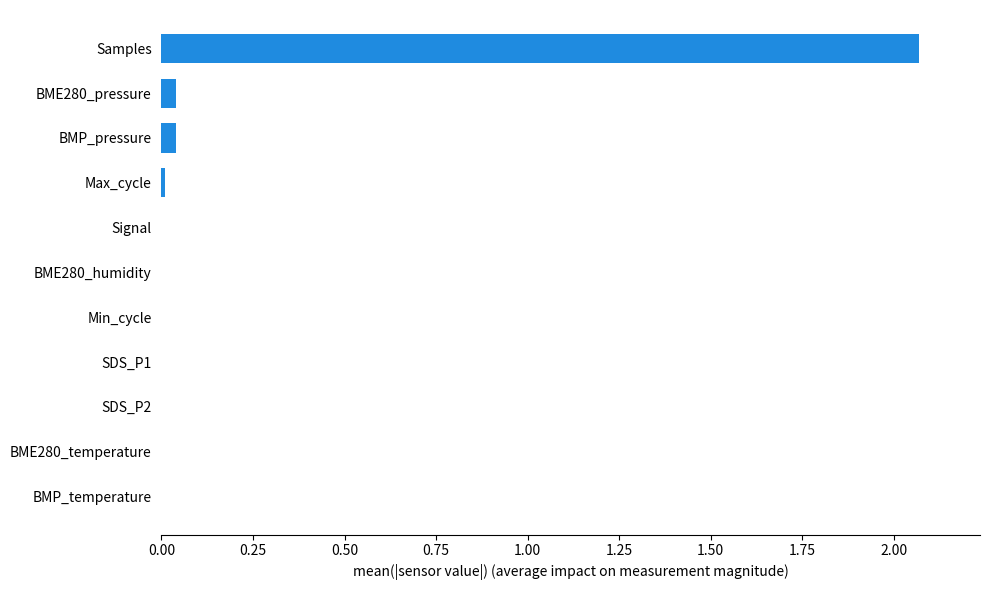

Between BMP_temperature and Samples, which is larger?

Samples